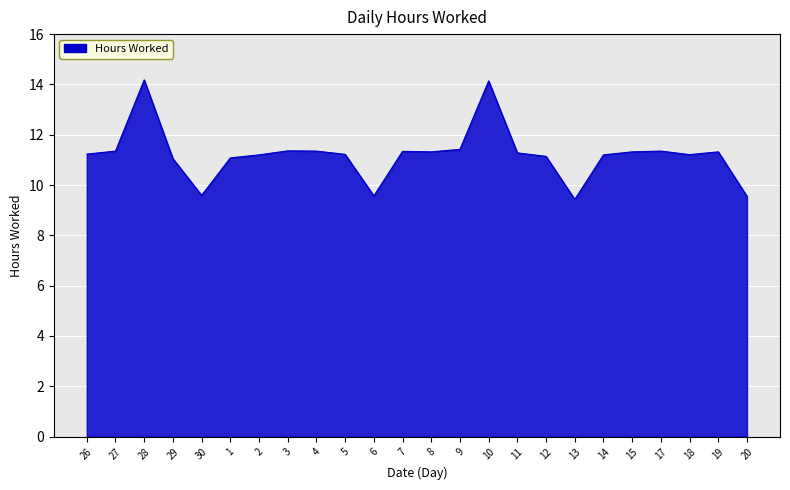

How many distinct data groups are displayed?

1